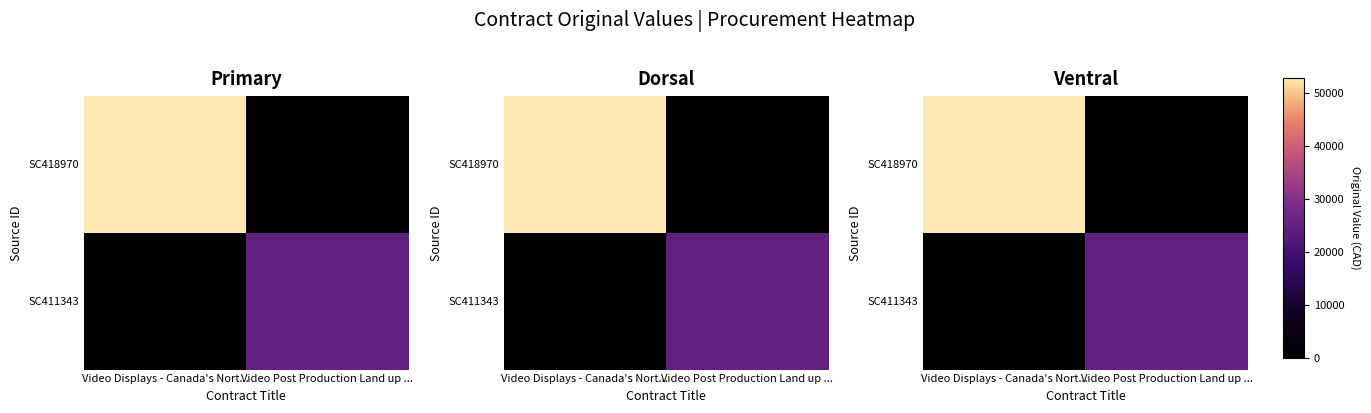

Which category has the highest value in the SC418970 series?

Video Displays - Canada's Nort...